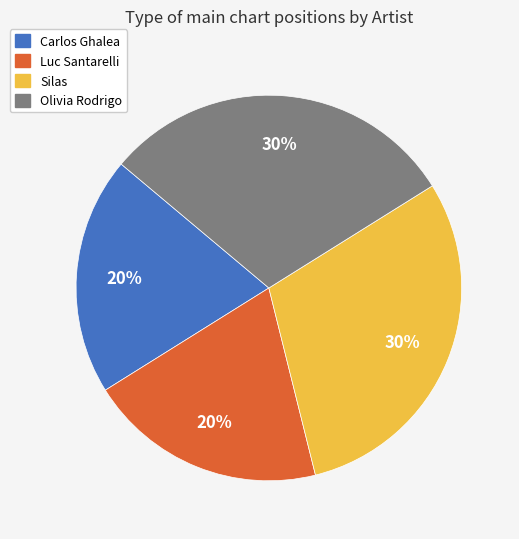

Is it true that Olivia Rodrigo is 19% of the pie?

False